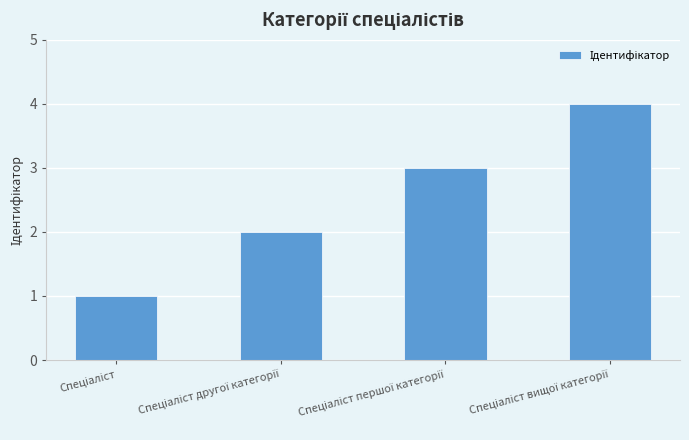

Reading left to right, what are all the values shown in this chart?

1	2	3	4